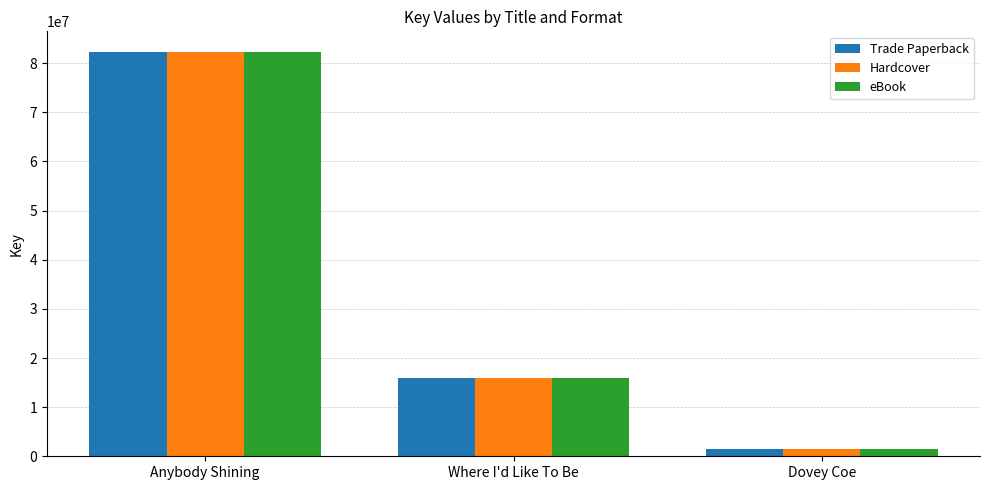

Reading left to right, list all the values displayed in this chart.

Trade Paperback: Anybody Shining=82369230	Where I'd Like To Be=15855814	Dovey Coe=1563115
Hardcover: Anybody Shining=82369230	Where I'd Like To Be=15855814	Dovey Coe=1563115
eBook: Anybody Shining=82369230	Where I'd Like To Be=15855814	Dovey Coe=1563115